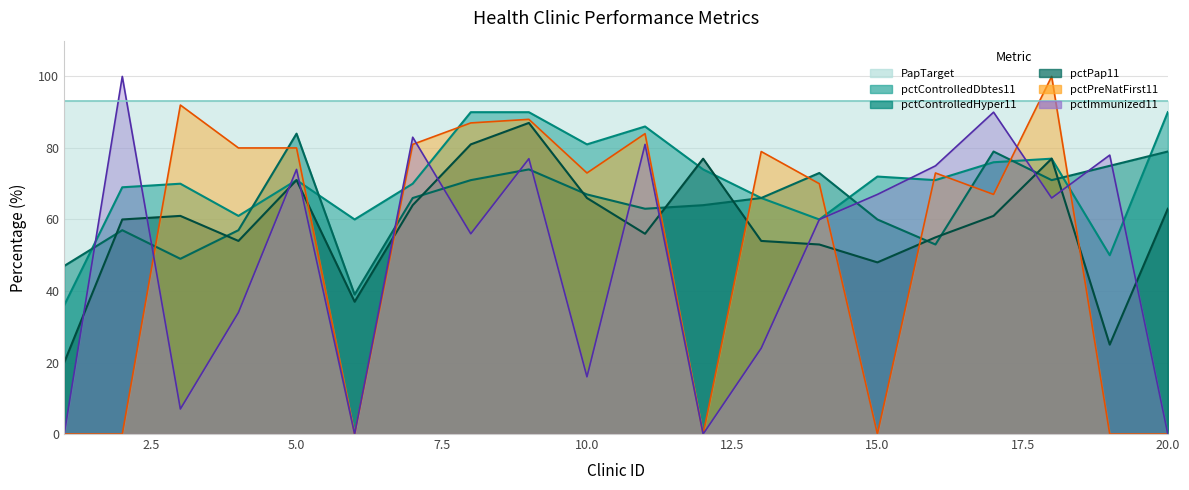

What is the lowest value of the pctPap11 series?

20